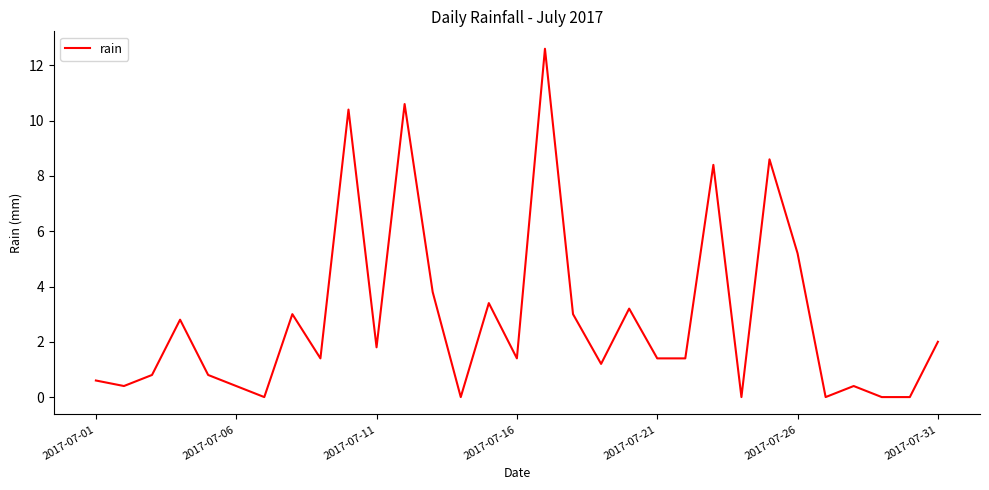

What is the difference between the maximum and minimum values?

12.6